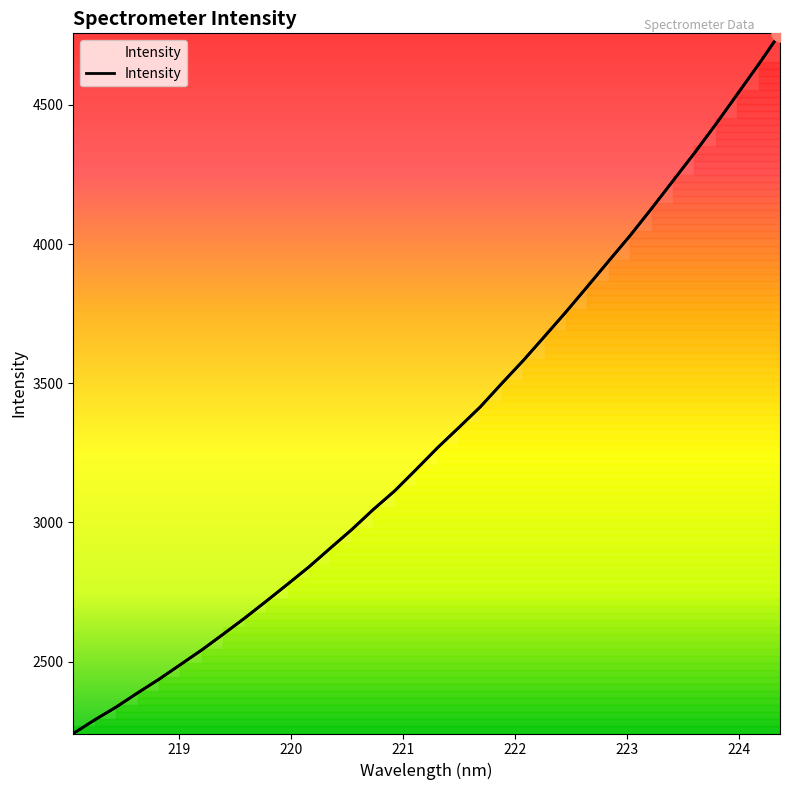

How many distinct data groups are displayed?

1